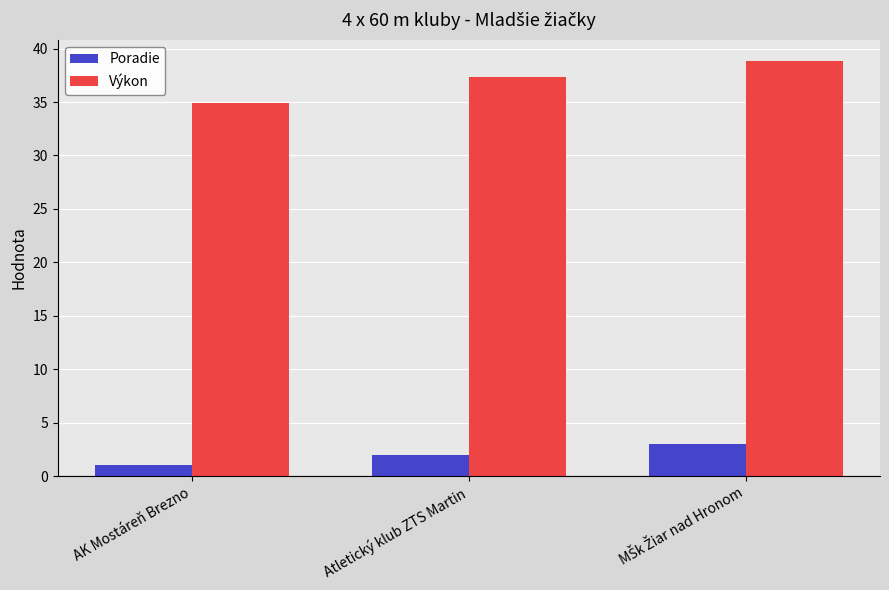

The Výkon series shows 54.8 at AK Mostáreň Brezno. True or false?

False